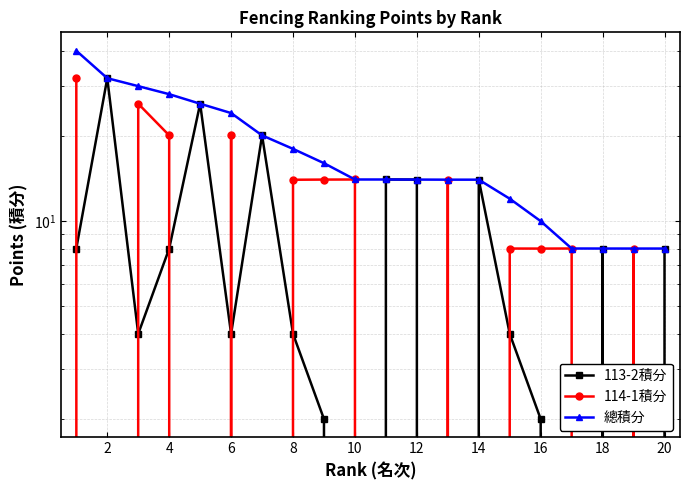

What are all the series names shown in the legend?

113-2積分, 114-1積分, 總積分